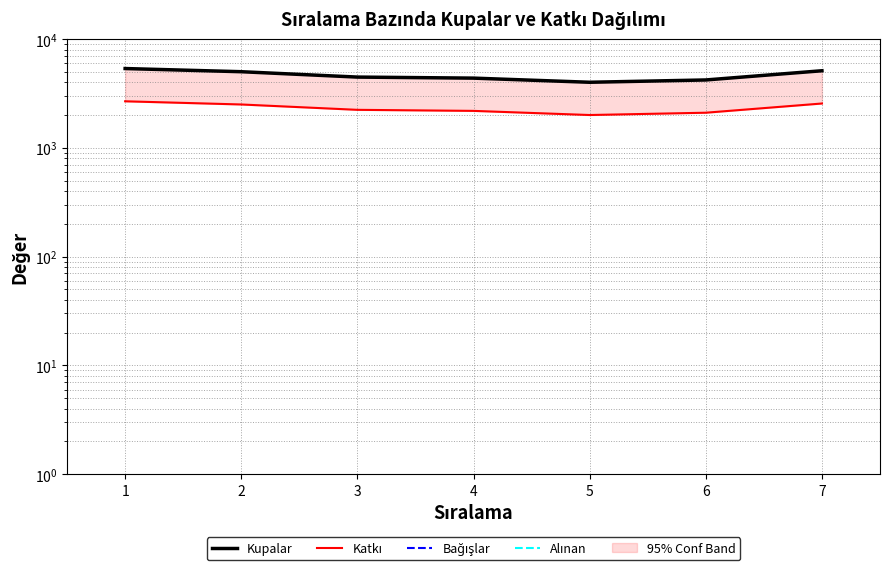

Which series has the widest spread of values?

Kupalar